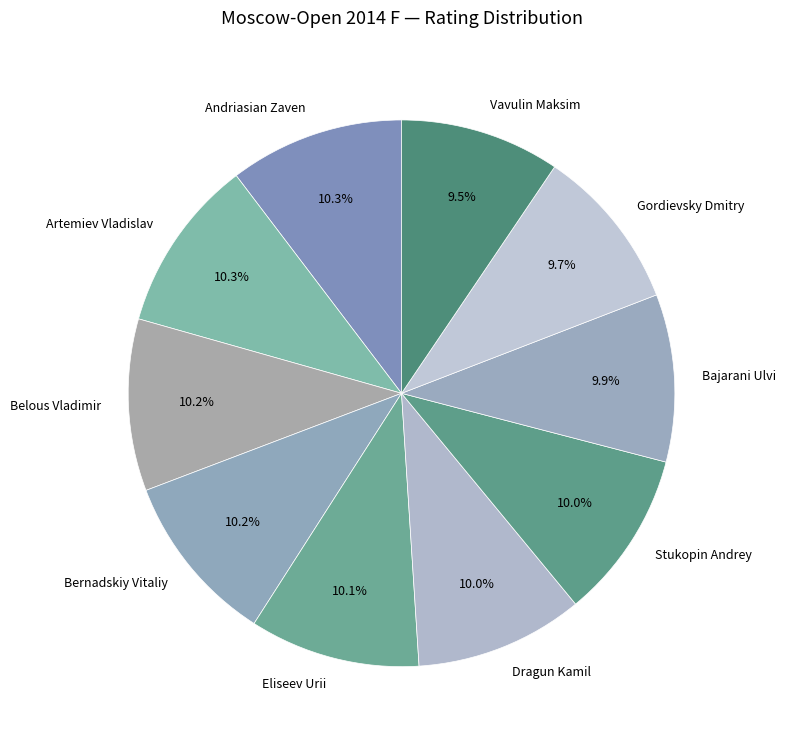

What portion of the pie excludes Artemiev Vladislav?

89.7%